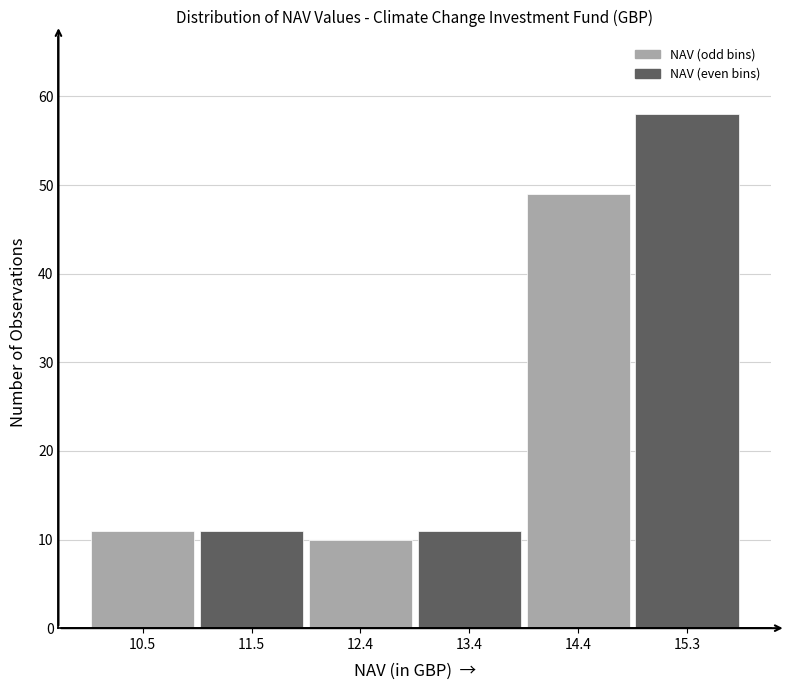

Which range on the x-axis has the tallest bar?

14.8 to 15.8